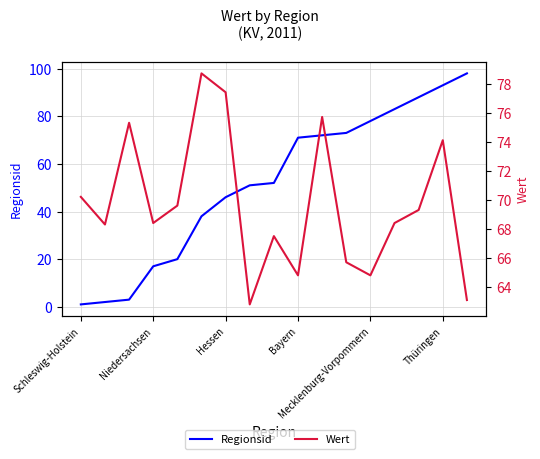

Does the chart display data point markers on the line(s)?

No